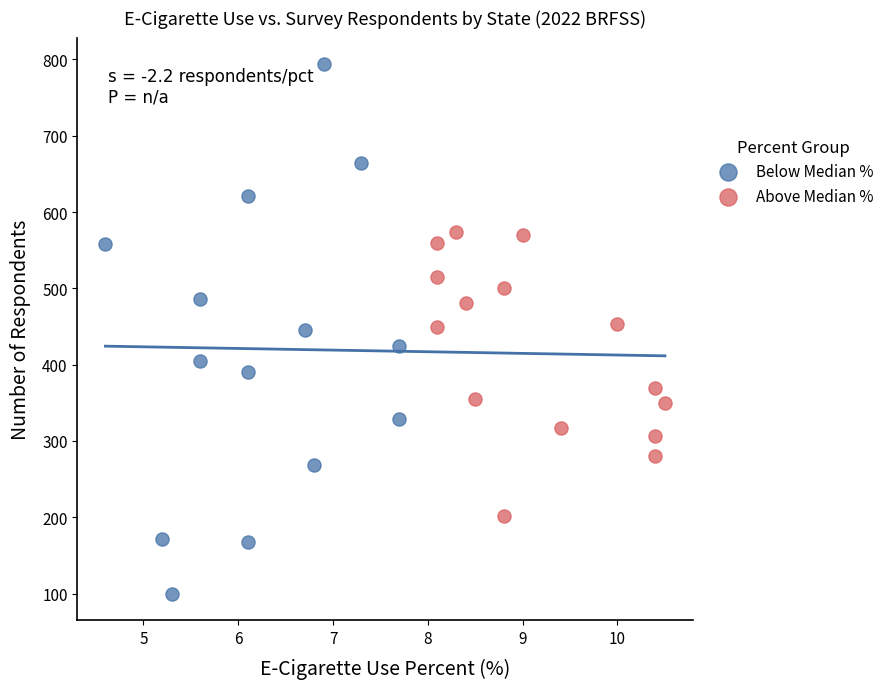

Which series contains the lowest Y value?

Below Median %